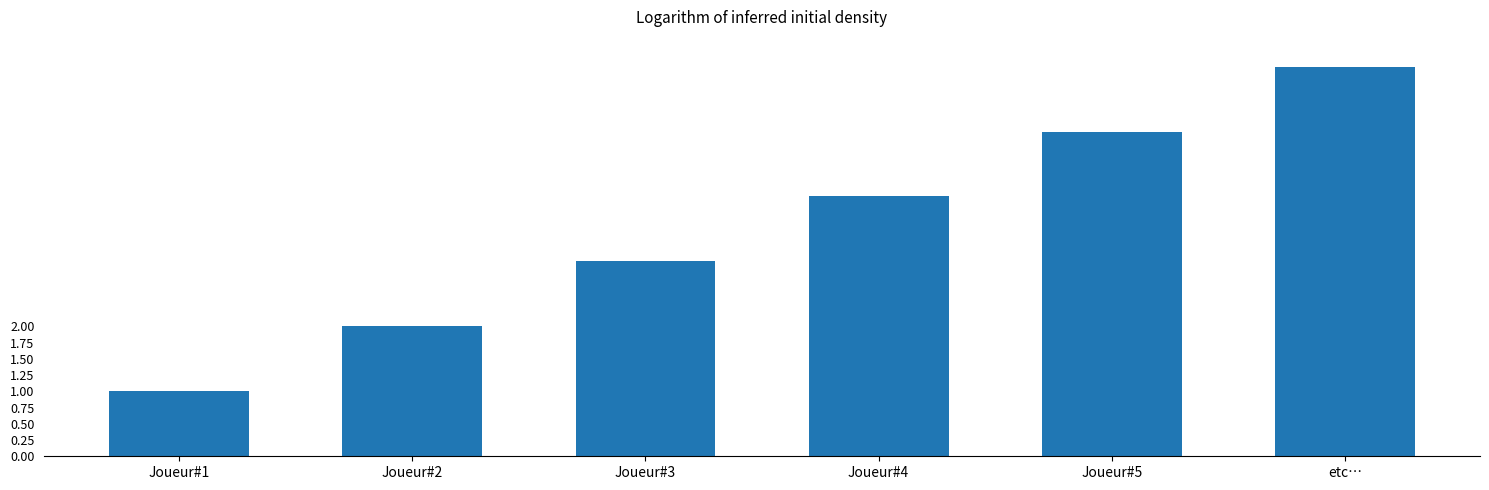

Reading right to left, list all the values displayed in this chart.

6	5	4	3	2	1